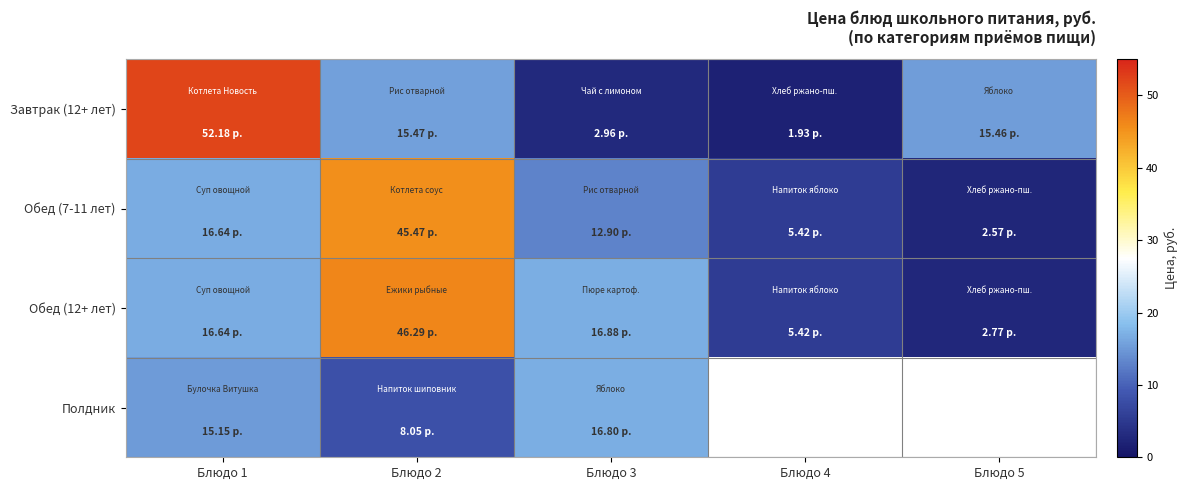

At which category is the sum across all series the highest?

Блюдо 2